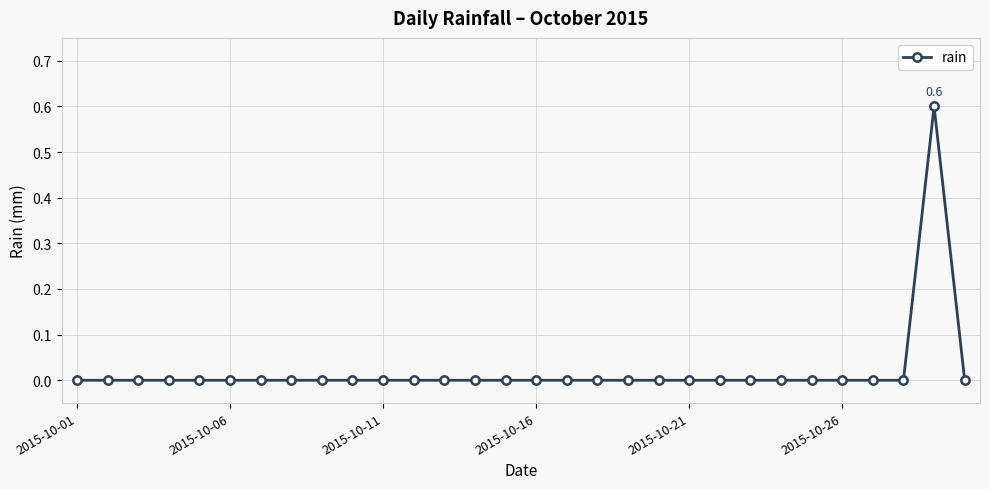

What is the sum of all values?

0.6